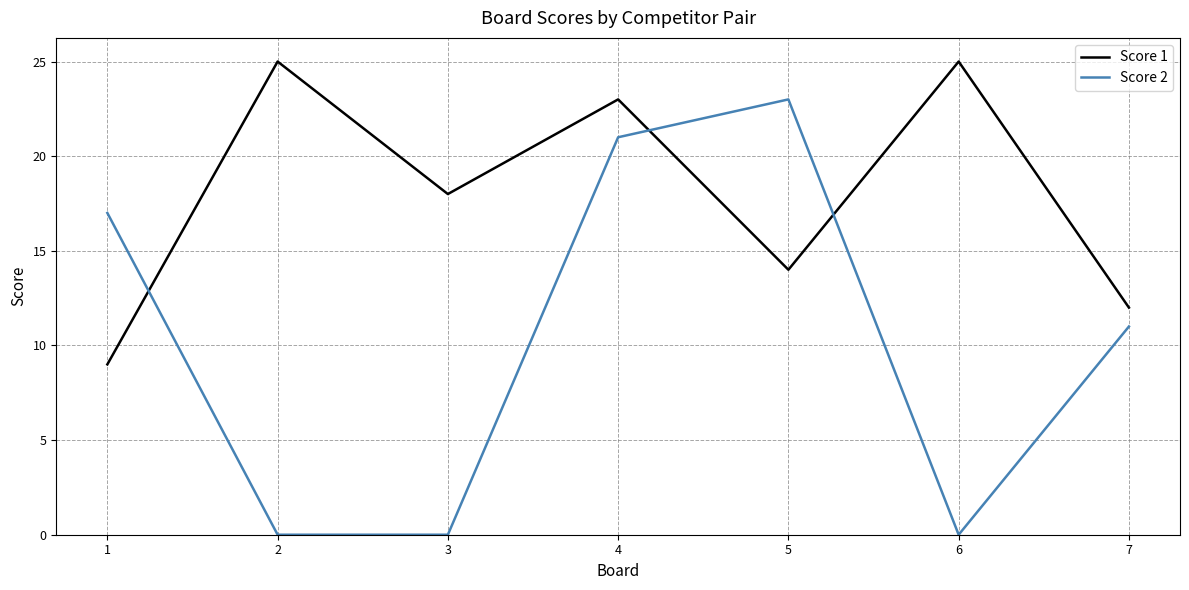

Rank the series at 3 from highest to lowest value.

Score 1, Score 2